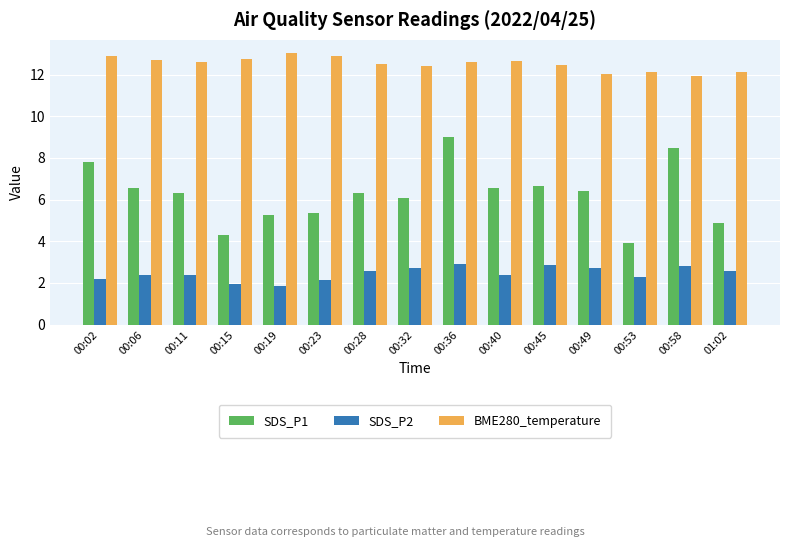

How many data points in SDS_P1 are above 6?

10